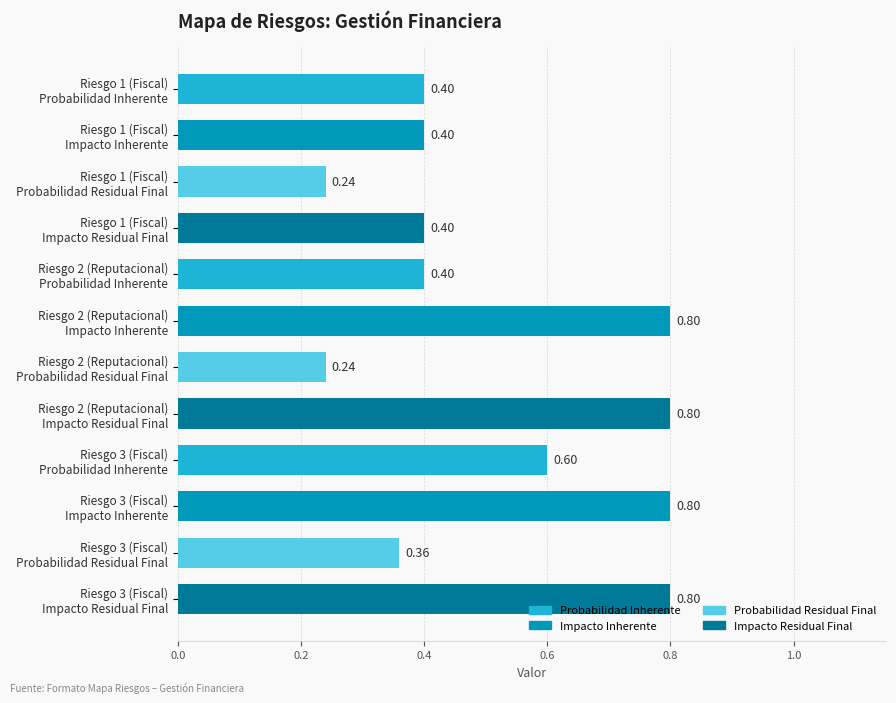

What is the difference between the maximum and second lowest values?

0.6